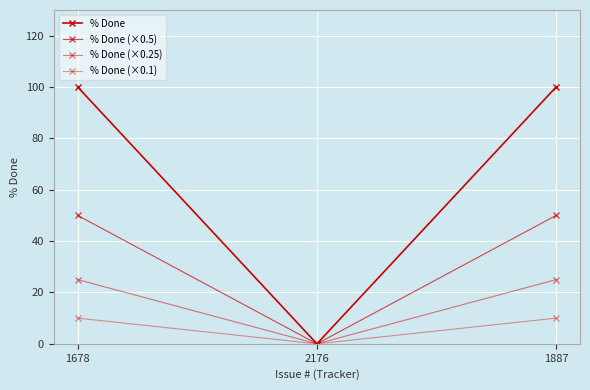

Is this an area chart (filled region under the line)?

No